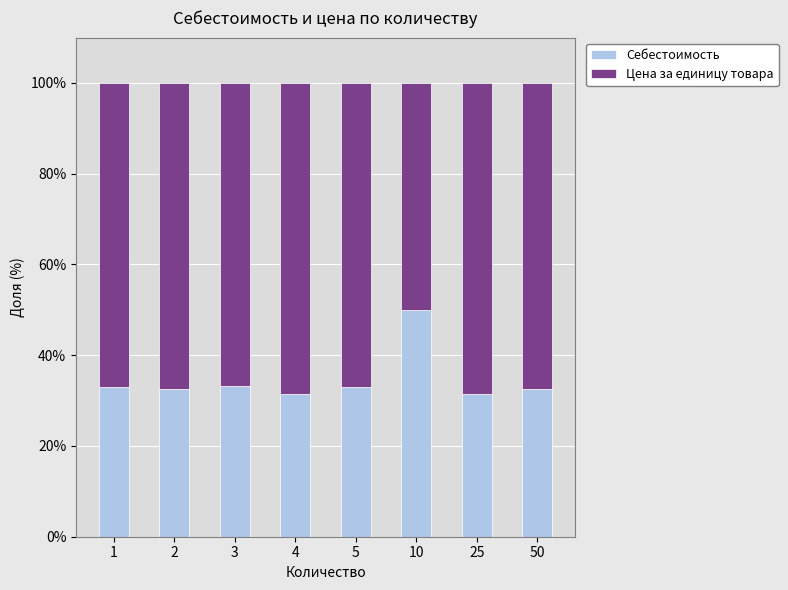

What is the highest value of the Себестоимость series?

50.0